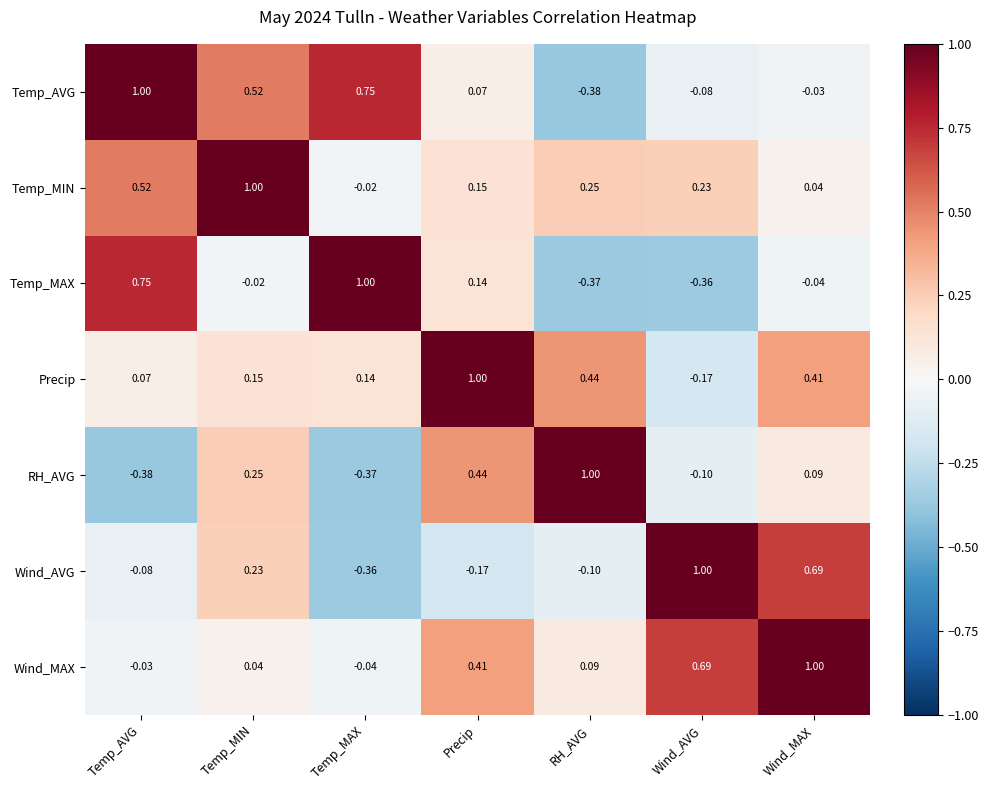

What is the greatest value displayed?

1.0